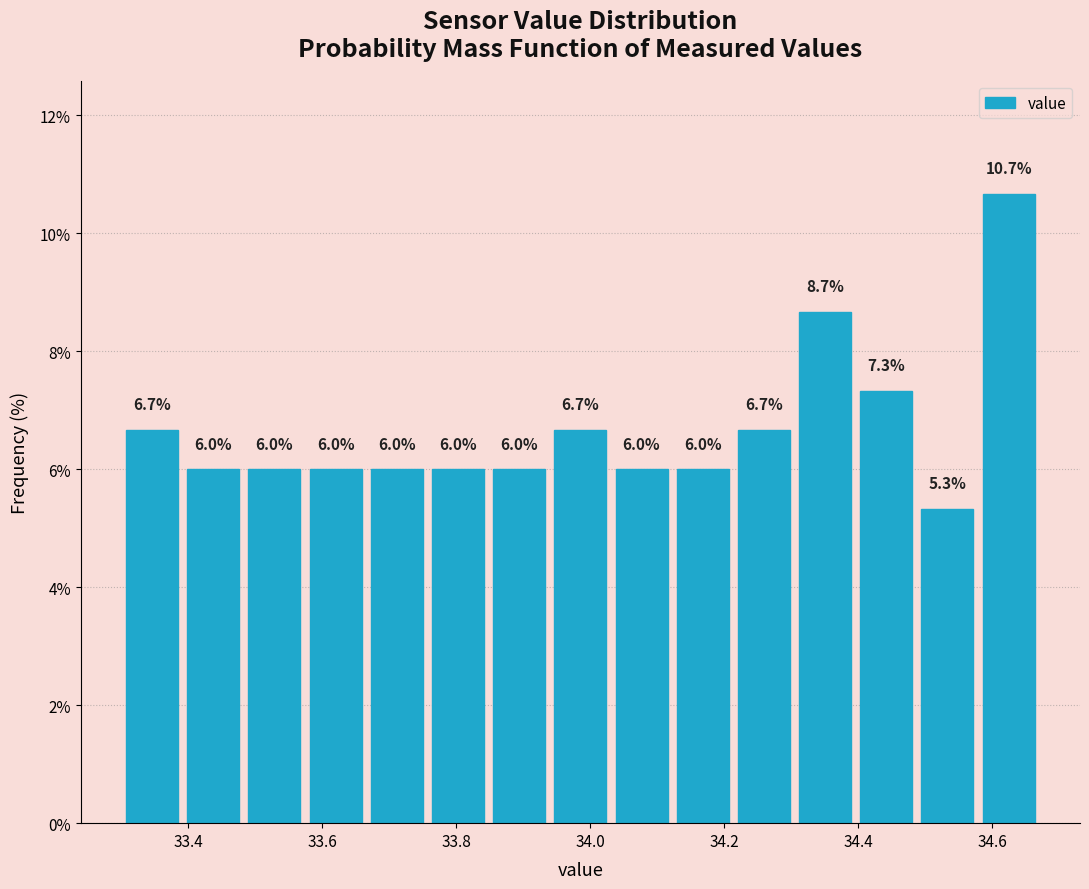

Reading left to right, transcribe this chart: for each bar, give the range it covers on the x-axis and its height. The bar edges are not printed on the chart, so give them approximately, as read against the axis.

33.30 to 33.40: 6.7
33.40 to 33.48: 6.0
33.48 to 33.58: 6.0
33.58 to 33.66: 6.0
33.66 to 33.76: 6.0
33.76 to 33.84: 6.0
33.84 to 33.94: 6.0
33.94 to 34.04: 6.7
34.04 to 34.12: 6.0
34.12 to 34.22: 6.0
34.22 to 34.30: 6.7
34.30 to 34.40: 8.7
34.40 to 34.48: 7.3
34.48 to 34.58: 5.3
34.58 to 34.68: 10.7